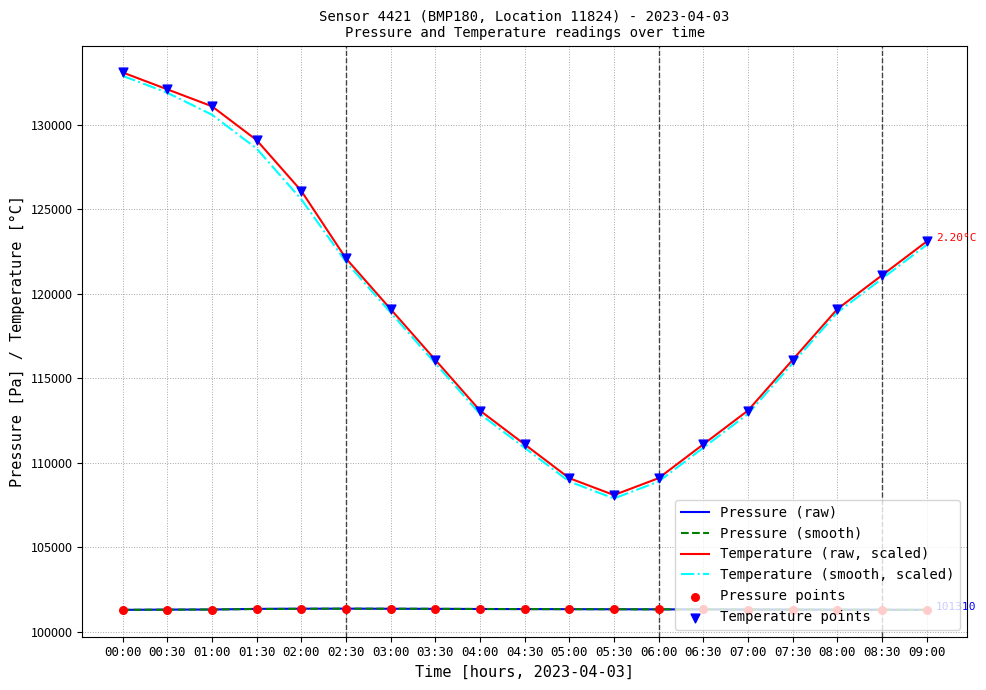

What is the total value across all series at 01:00?

464361